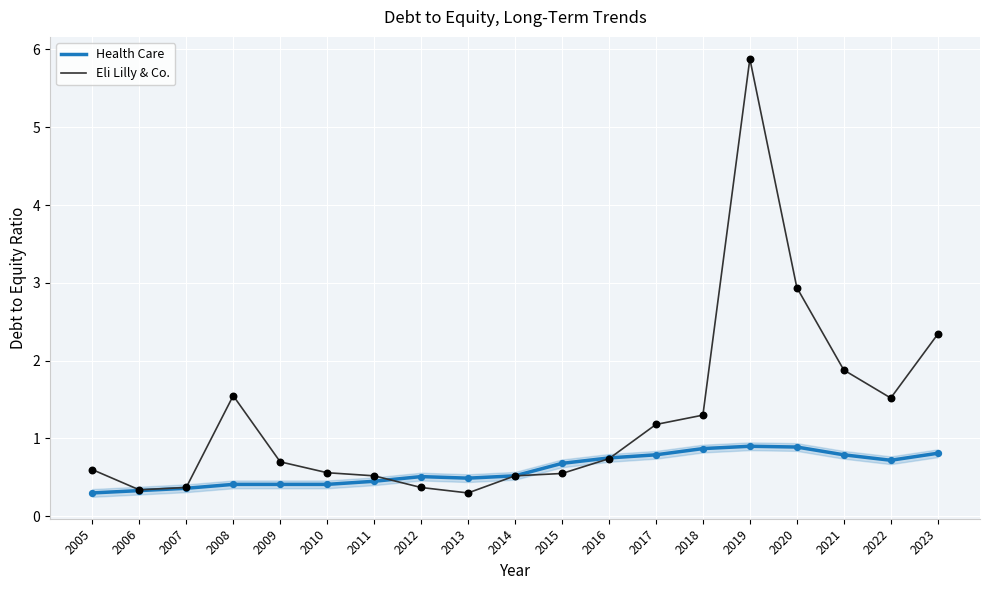

Which series changed the most between 2014 and 2018?

Eli Lilly & Co.